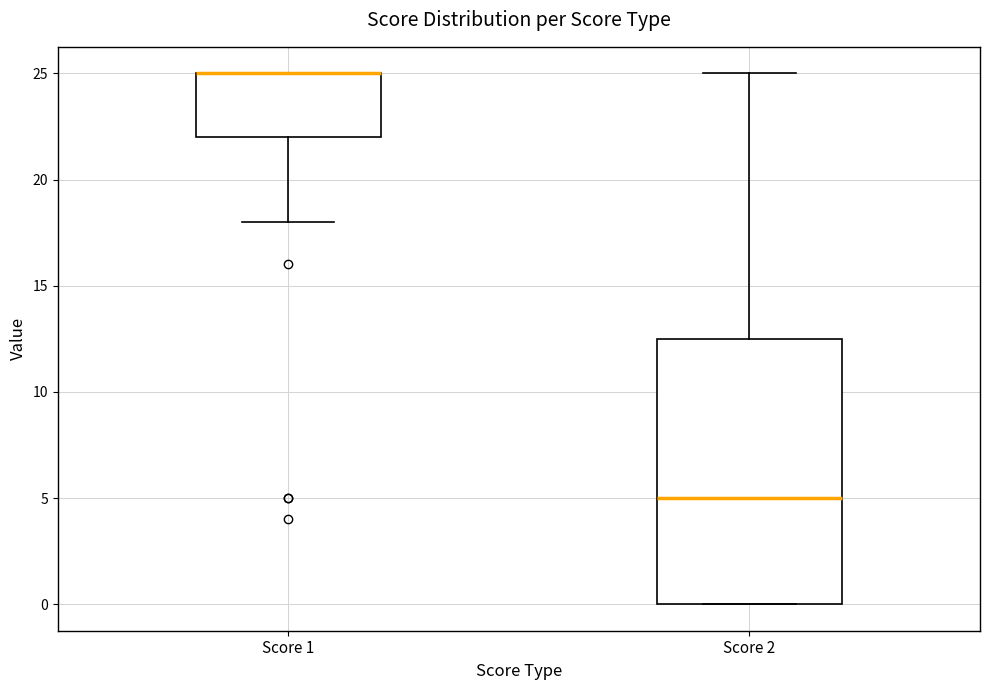

Reading left to right, read every box against the y-axis: the position of its median line, the range the box covers, and the ends of its whiskers. The values are not printed on the chart, so give them approximately, as read against the axis.

Score 1: median 25.0 (drawn on the box's upper edge), box 22.0 to 25.0, whiskers 18.0 to 25.0
Score 2: median 5.0, box 0.0 to 12.5, whiskers 0.0 to 25.0